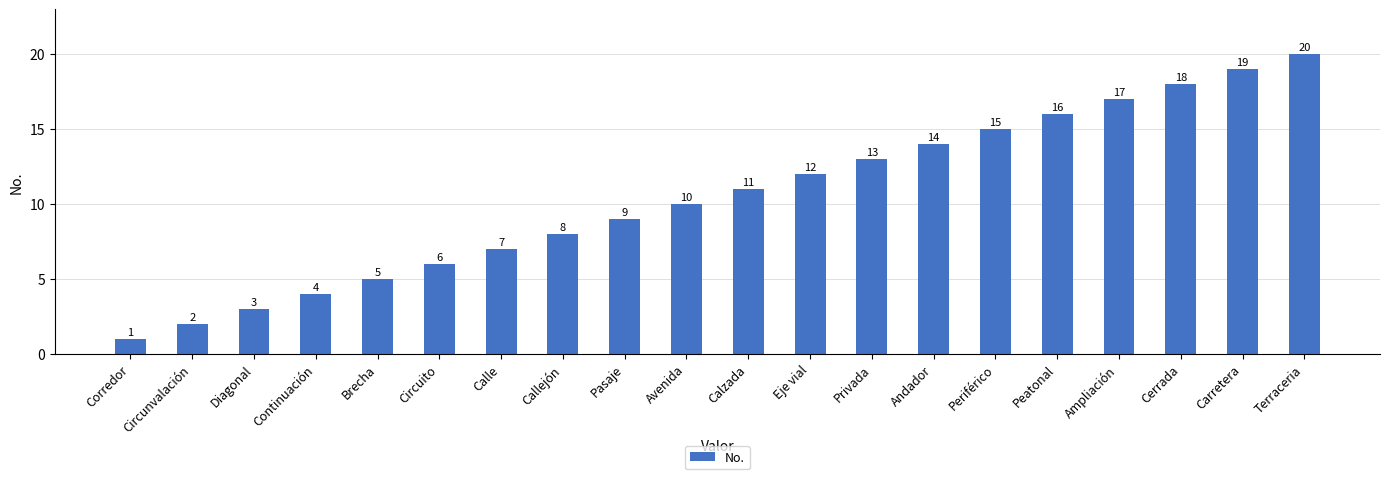

Approximately how many times larger is the value at Cerrada compared to Andador?

1.3